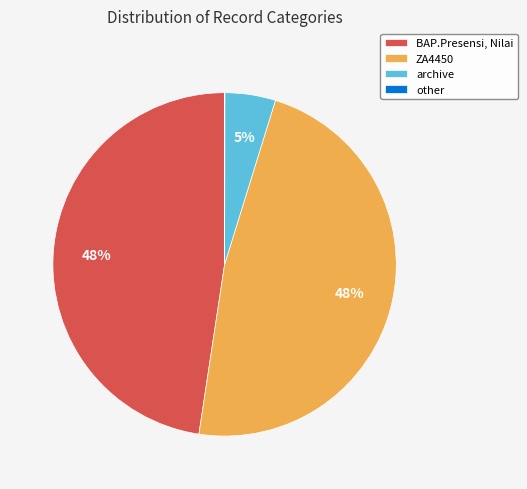

What percentage is the BAP.Presensi, Nilai slice, to the nearest percent?

48%